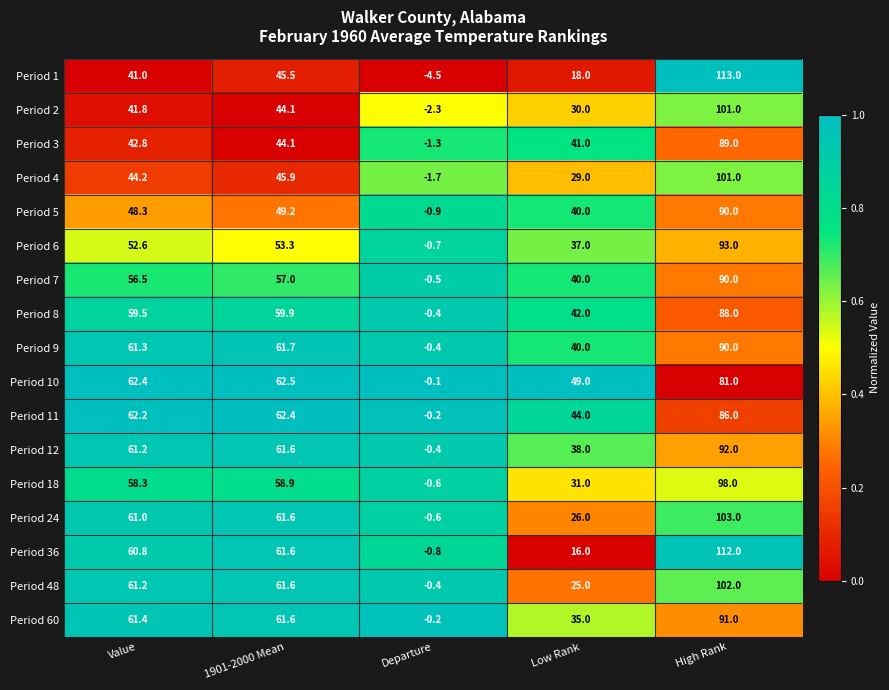

How many distinct data groups are displayed?

17